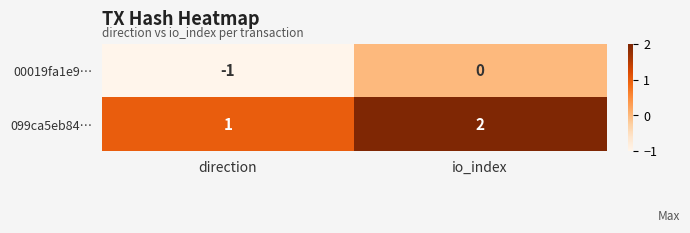

True or false: 099ca5eb84… has a value of 2 at direction.

False